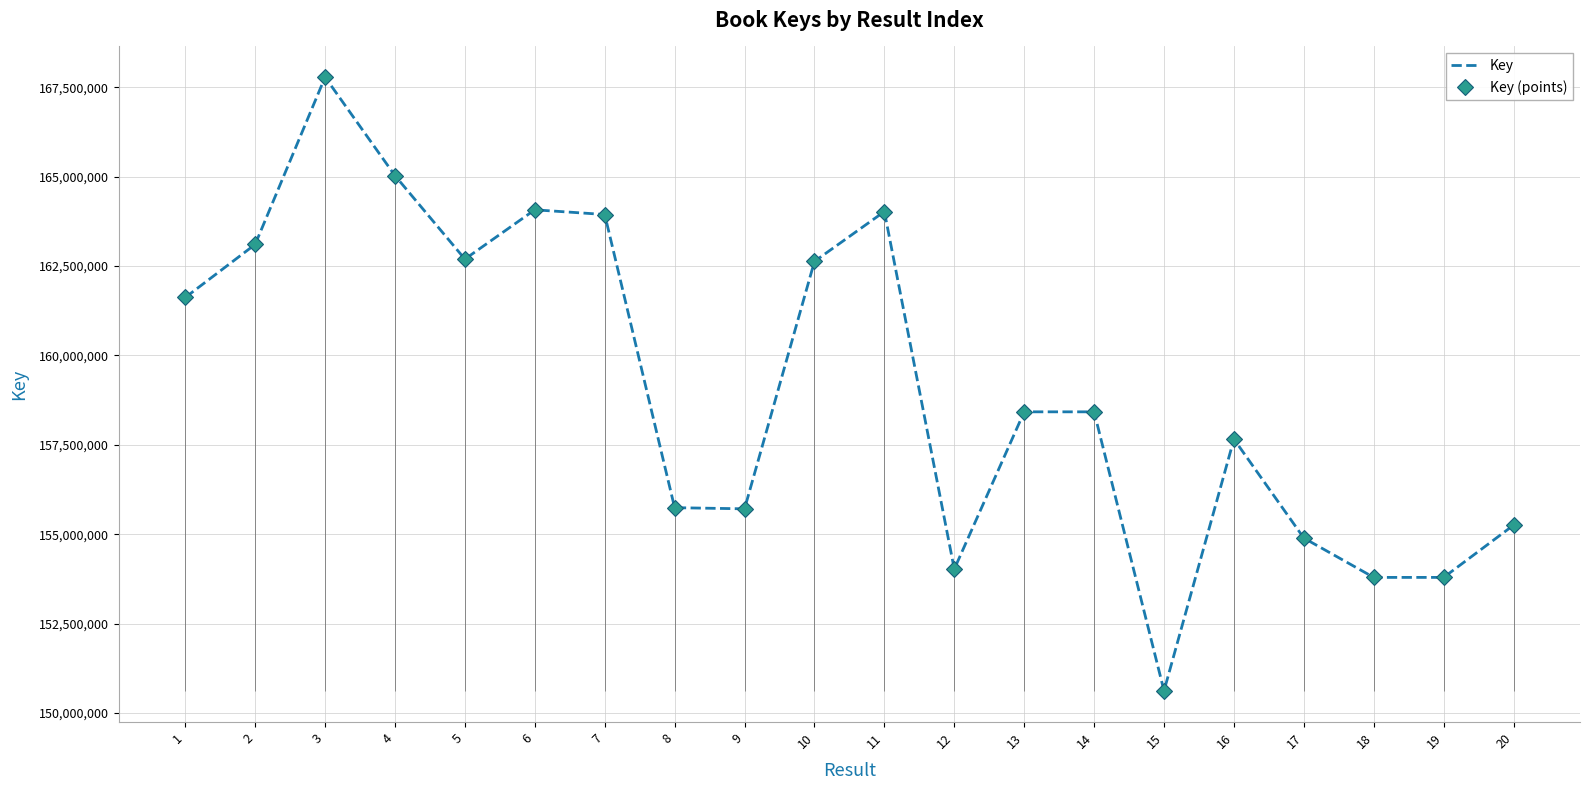

Is this an area chart (filled region under the line)?

No